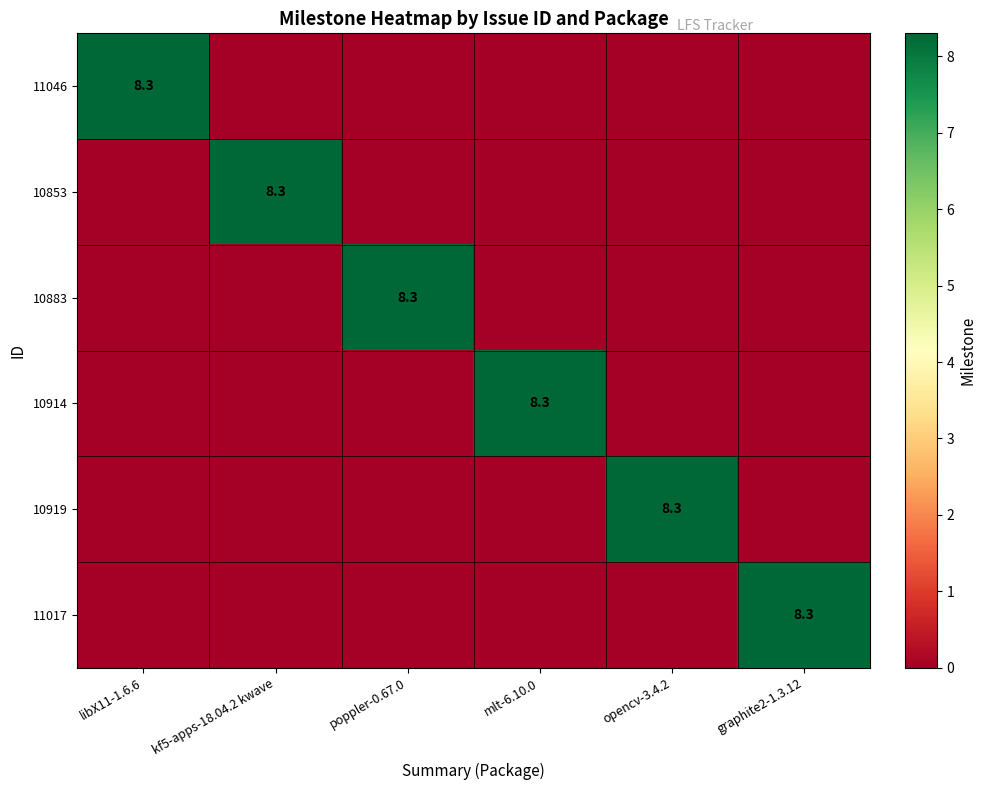

True or false: 10914 has a value of 13.8 at mlt-6.10.0.

False